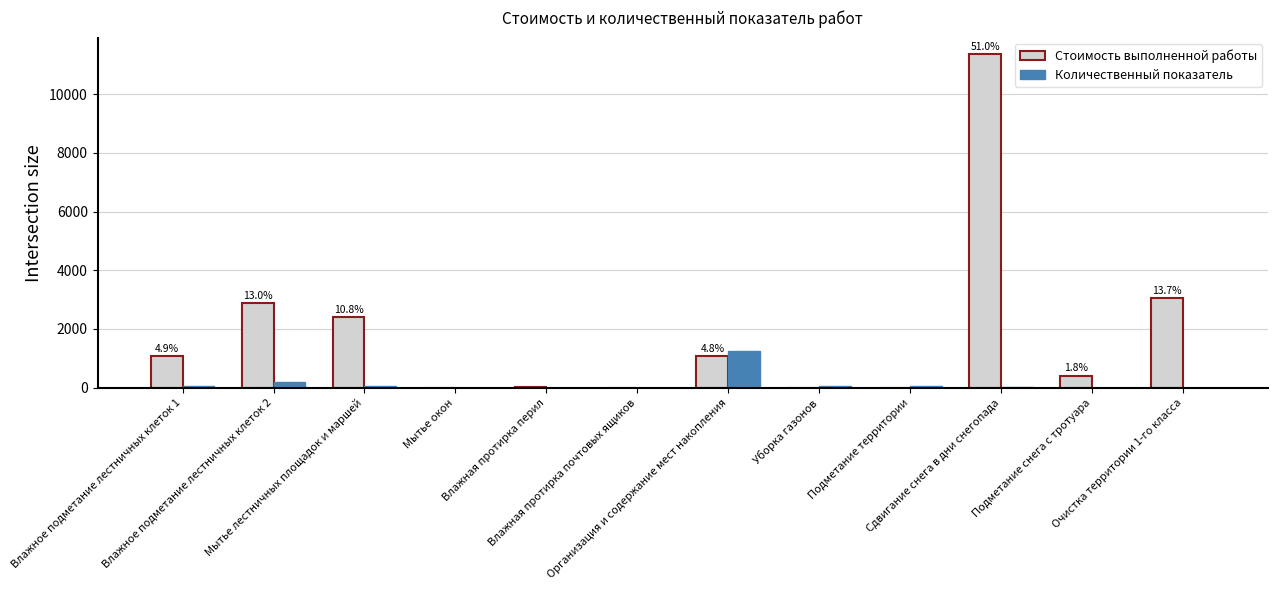

Which series has the largest range (max minus min)?

Стоимость выполненной работы